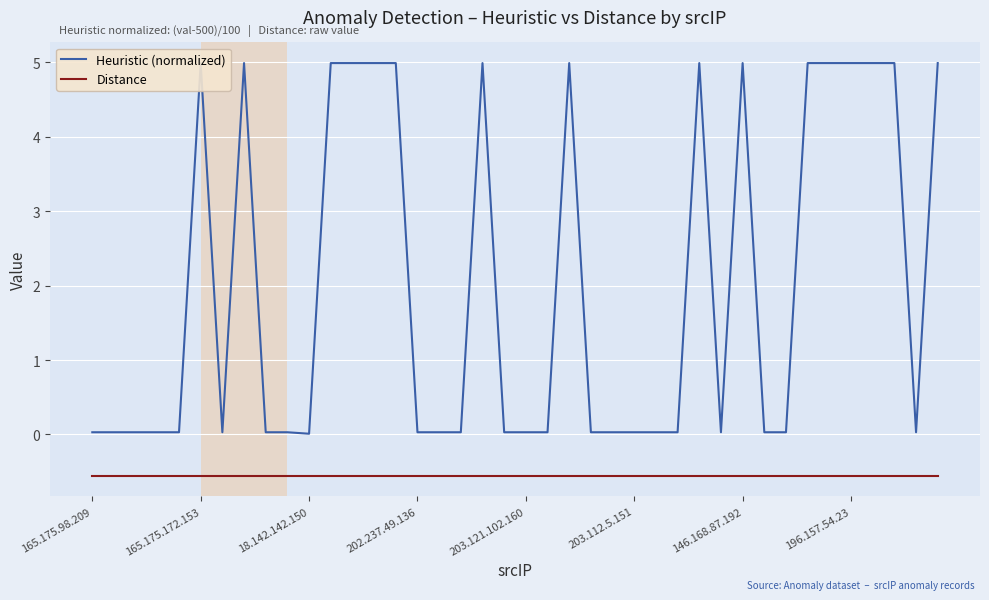

True or false: Distance and Heuristic (normalized) cross at least once.

False